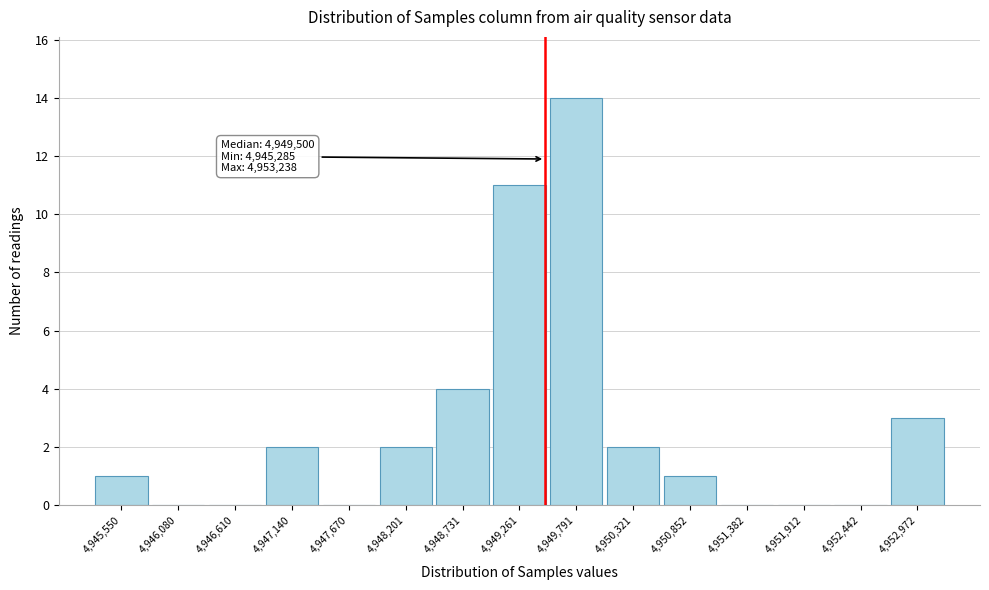

Which range on the x-axis has the tallest bar?

4949500 to 4950100